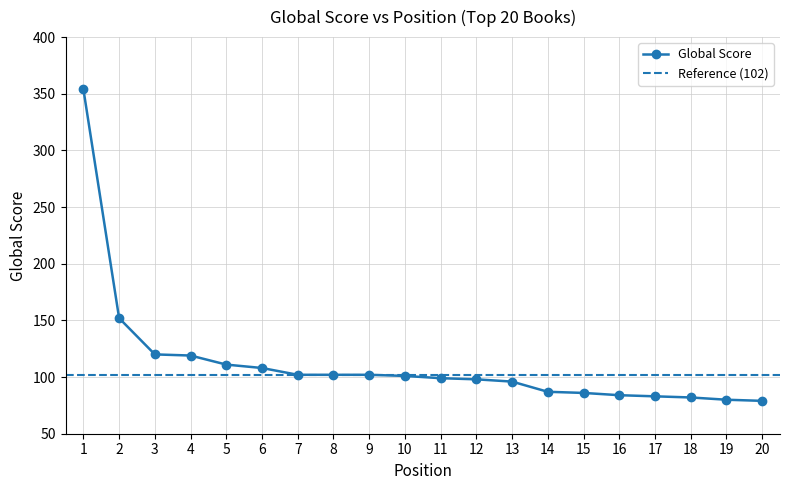

What is the value of the 3rd point from the left?

120